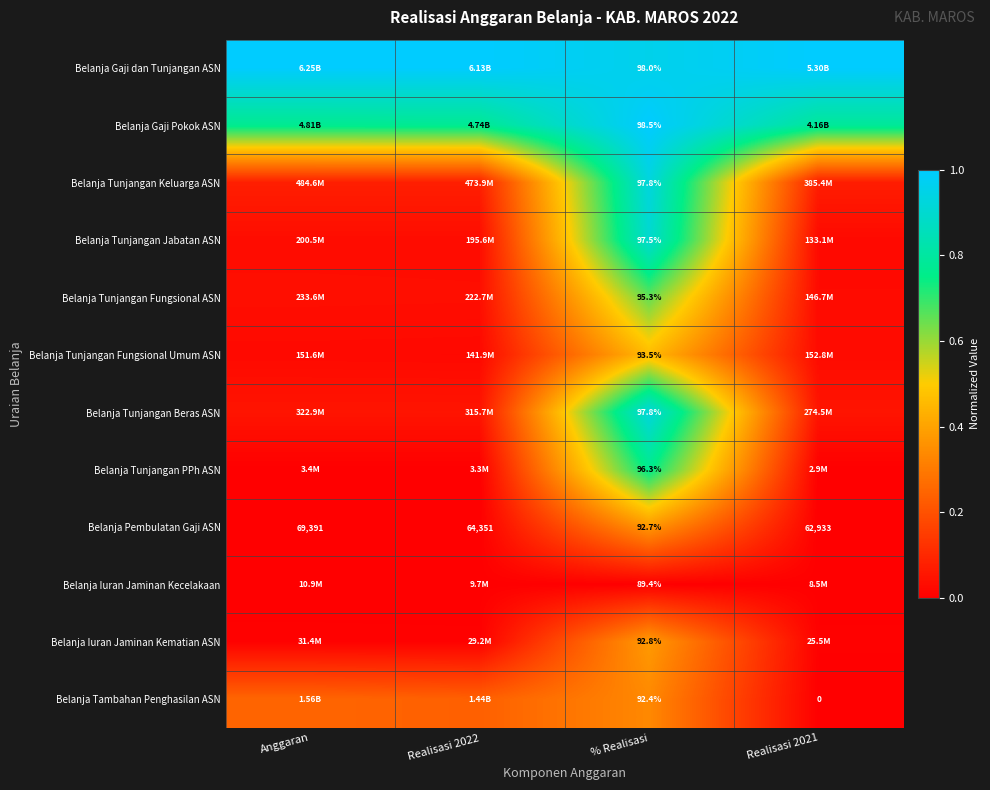

Count the Belanja Iuran Jaminan Kecelakaan values in the range 0 to 1.

4